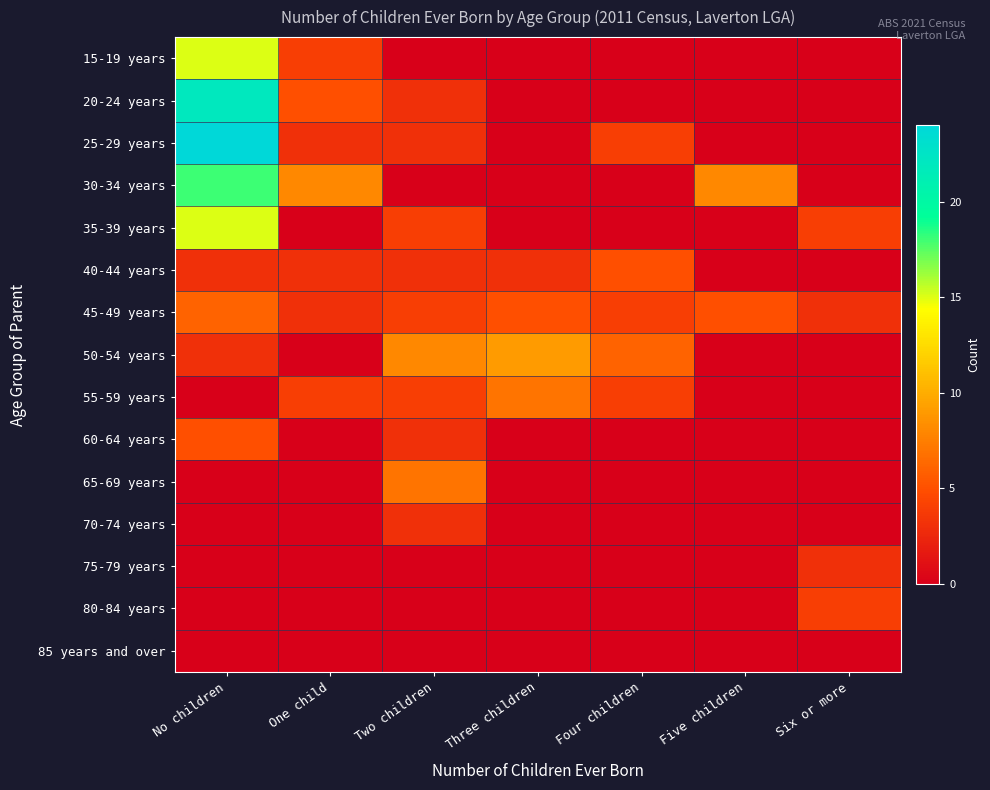

What is the maximum value shown in the chart?

24